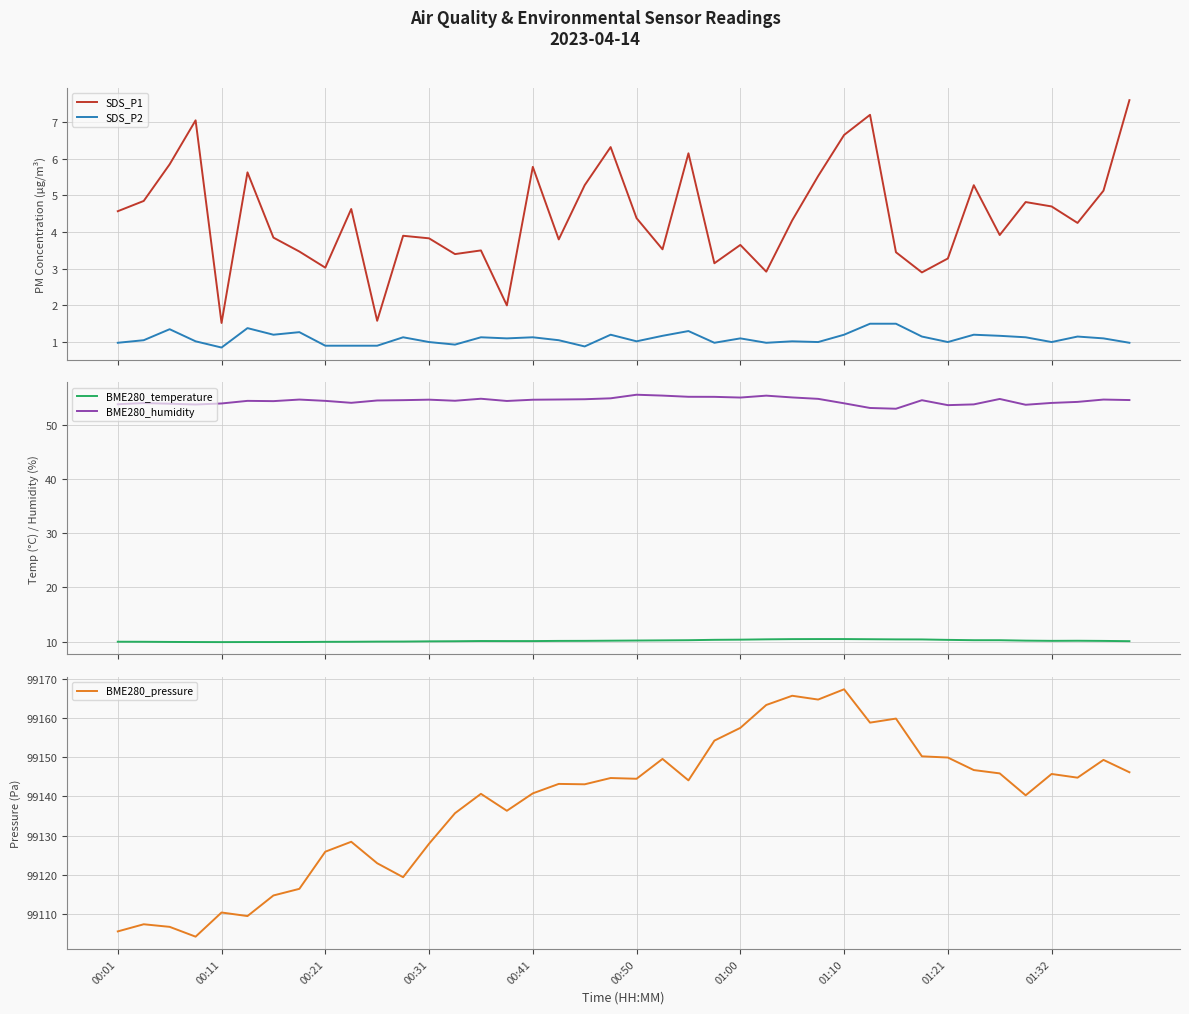

True or false: SDS_P2 and SDS_P1 intersect in this chart.

False